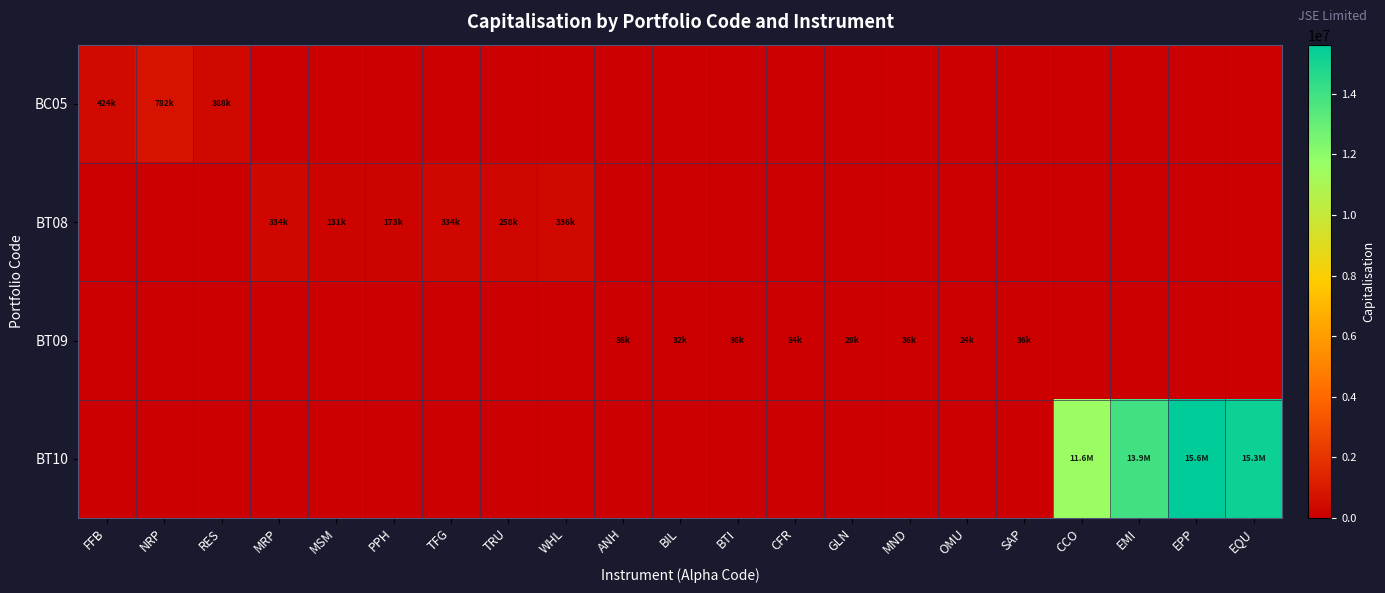

Reading left to right, transcribe all the data shown in this chart.

BC05: FFB=423945.6	NRP=781729.8	RES=387981.0	MRP=0.0	MSM=0.0	PPH=0.0	TFG=0.0	TRU=0.0	WHL=0.0	ANH=0.0	BIL=0.0	BTI=0.0	CFR=0.0	GLN=0.0	MND=0.0	OMU=0.0	SAP=0.0	CCO=0.0	EMI=0.0	EPP=0.0	EQU=0.0
BT08: FFB=0.0	NRP=0.0	RES=0.0	MRP=334098.6	MSM=131149.3	PPH=172913.9	TFG=333736.8	TRU=257938.9	WHL=336358.0	ANH=0.0	BIL=0.0	BTI=0.0	CFR=0.0	GLN=0.0	MND=0.0	OMU=0.0	SAP=0.0	CCO=0.0	EMI=0.0	EPP=0.0	EQU=0.0
BT09: FFB=0.0	NRP=0.0	RES=0.0	MRP=0.0	MSM=0.0	PPH=0.0	TFG=0.0	TRU=0.0	WHL=0.0	ANH=35637.7	BIL=32233.8	BTI=35807.0	CFR=34334.3	GLN=28107.6	MND=36096.3	OMU=23608.4	SAP=36294.4	CCO=0.0	EMI=0.0	EPP=0.0	EQU=0.0
BT10: FFB=0.0	NRP=0.0	RES=0.0	MRP=0.0	MSM=0.0	PPH=0.0	TFG=0.0	TRU=0.0	WHL=0.0	ANH=0.0	BIL=0.0	BTI=0.0	CFR=0.0	GLN=0.0	MND=0.0	OMU=0.0	SAP=0.0	CCO=11574138.0	EMI=13934718.0	EPP=15620800.0	EQU=15267630.0